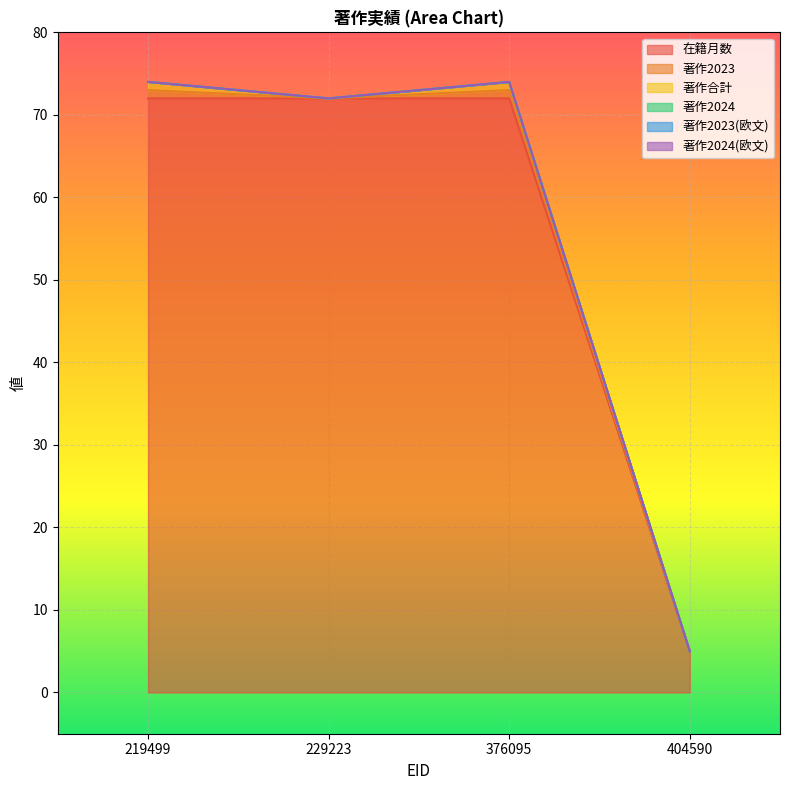

Count the number of categories in the chart.

4